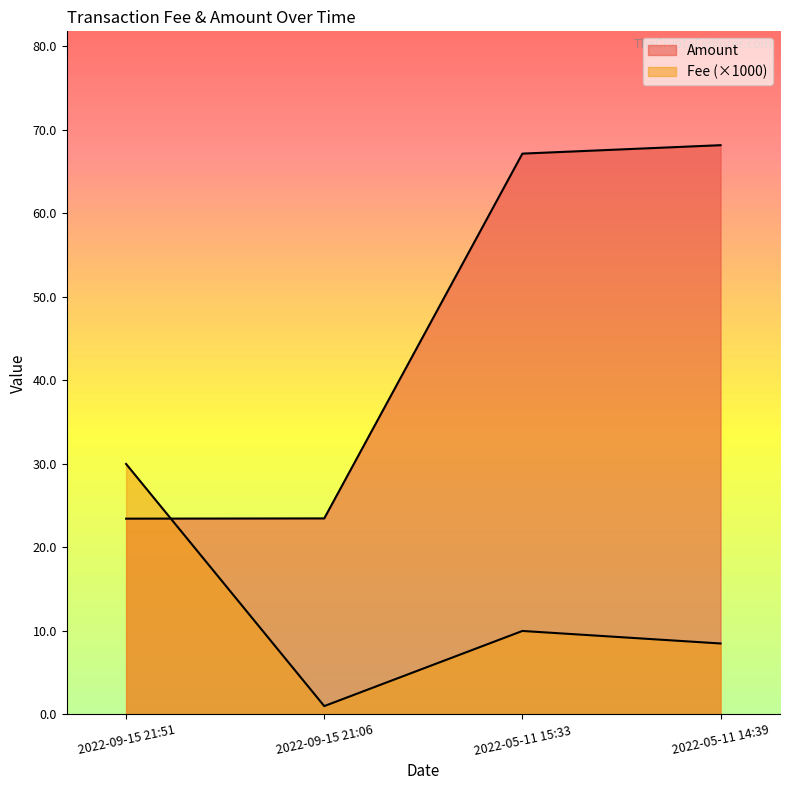

How many distinct data groups are displayed?

2